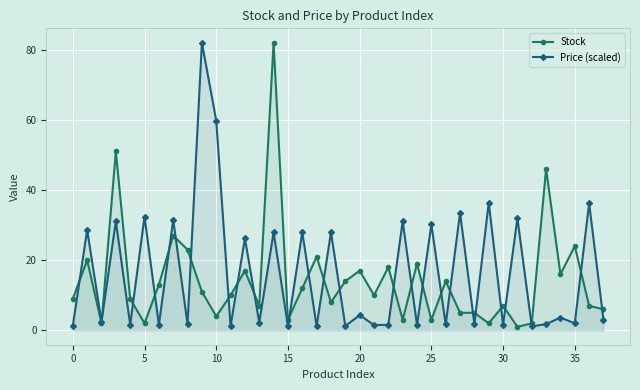

Which series has the largest total across all categories?

Price (scaled)